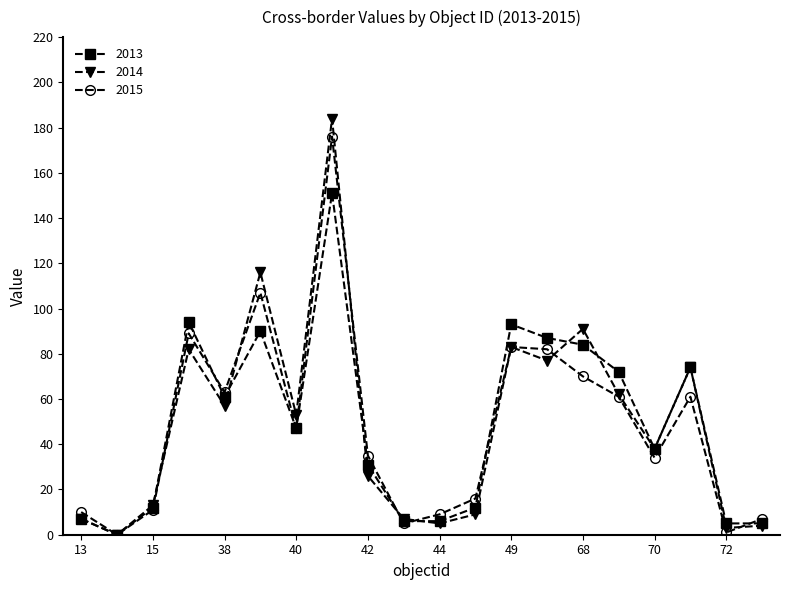

Rank the series by their maximum value, from highest to lowest.

2014, 2015, 2013